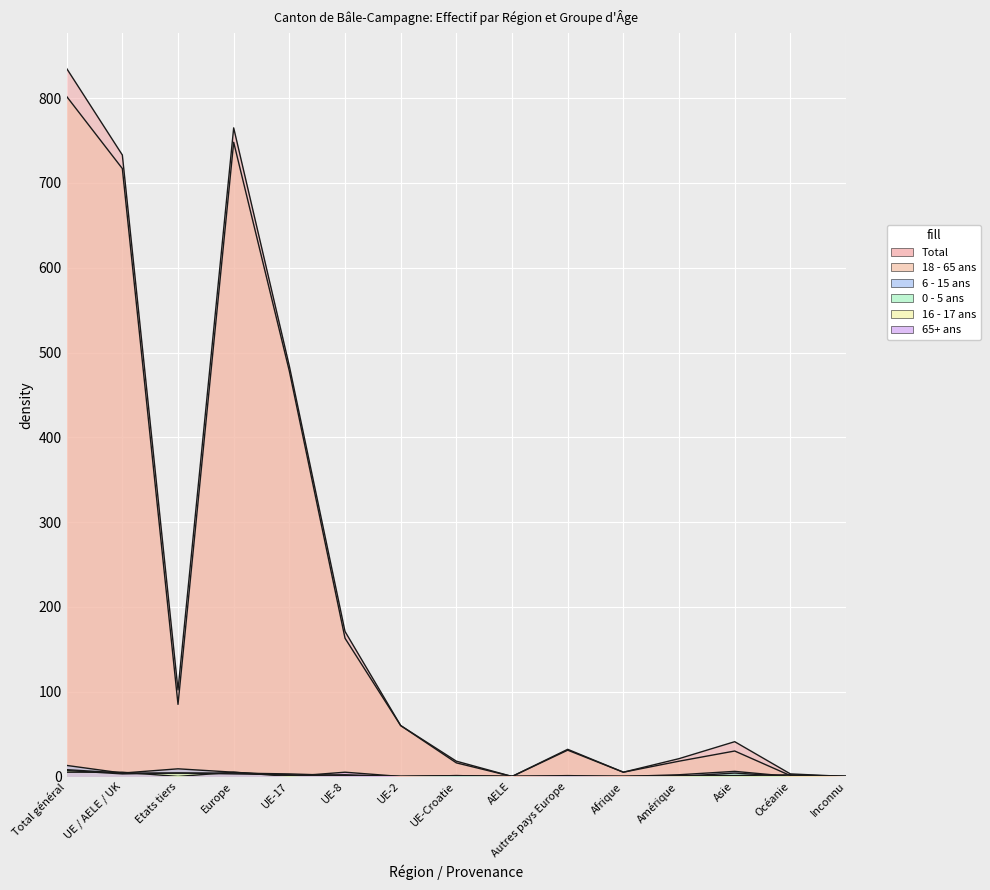

What is the sum of all 16 - 17 ans values?

28